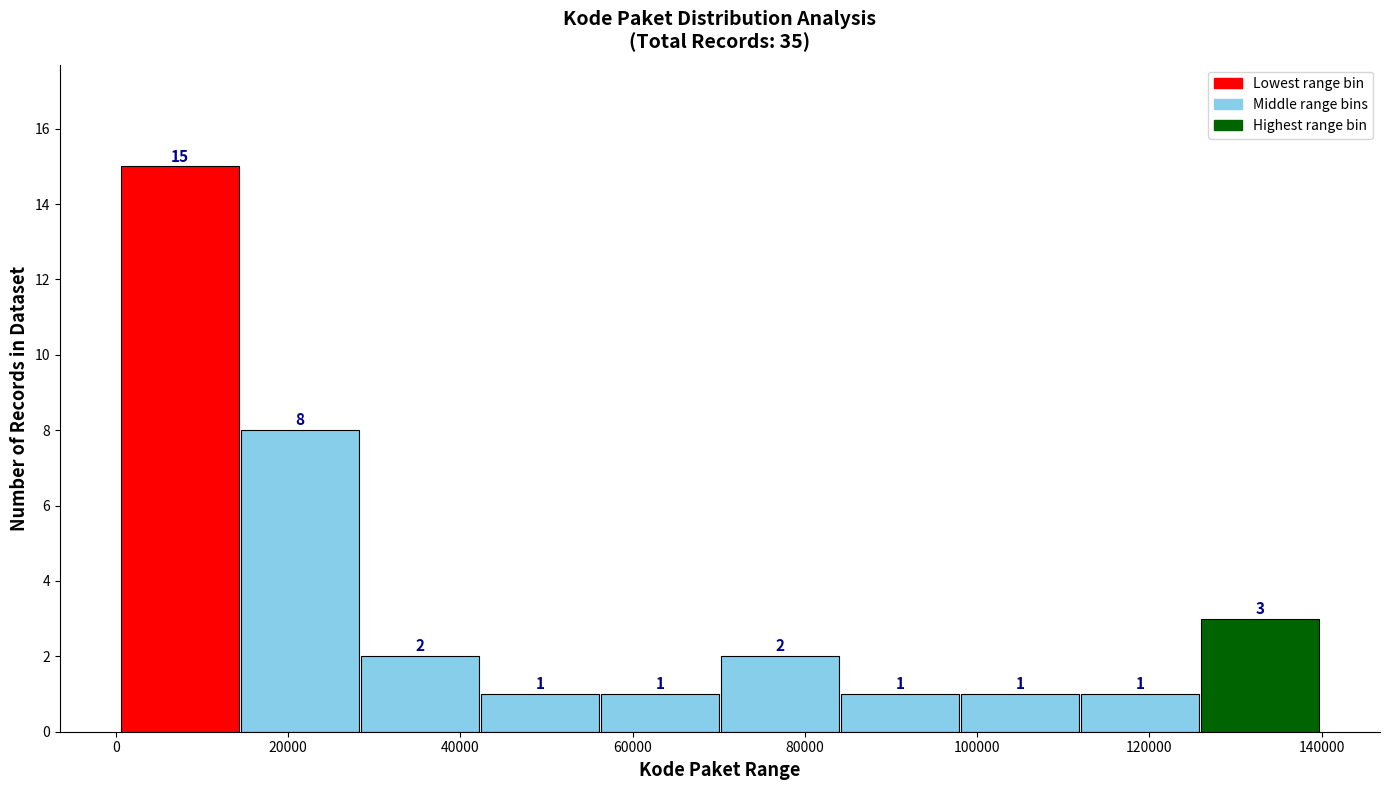

Reading left to right, transcribe this chart: for each bar, give the range it covers on the x-axis and its height. The bar edges are not printed on the chart, so give them approximately, as read against the axis.

0 to 14000: 15
14000 to 28000: 8
28000 to 42000: 2
42000 to 56000: 1
56000 to 70000: 1
70000 to 84000: 2
84000 to 98000: 1
98000 to 112000: 1
112000 to 126000: 1
126000 to 140000: 3